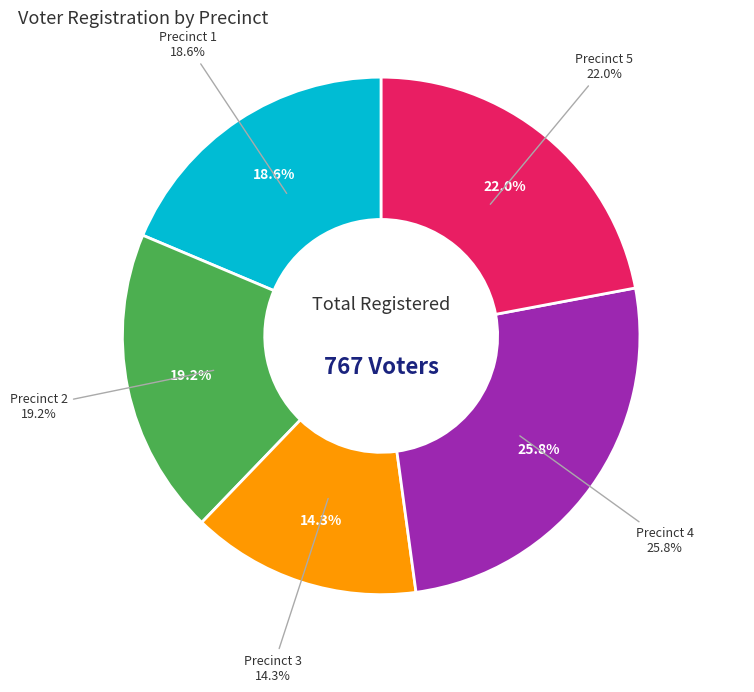

Between 4 and 2, which is larger?

4